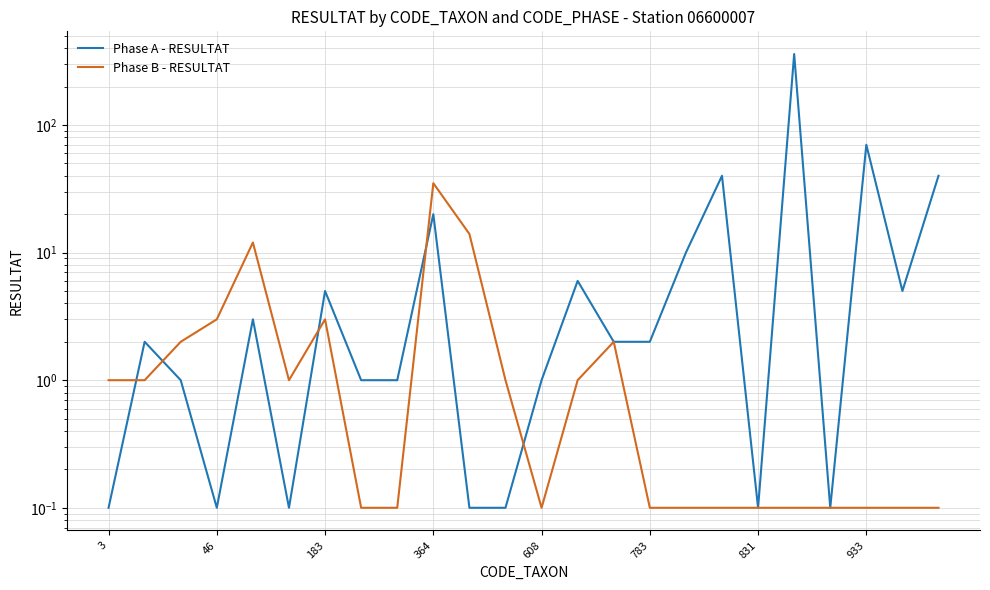

What is the difference between the maximum and minimum values in the Phase A - RESULTAT series?

359.9